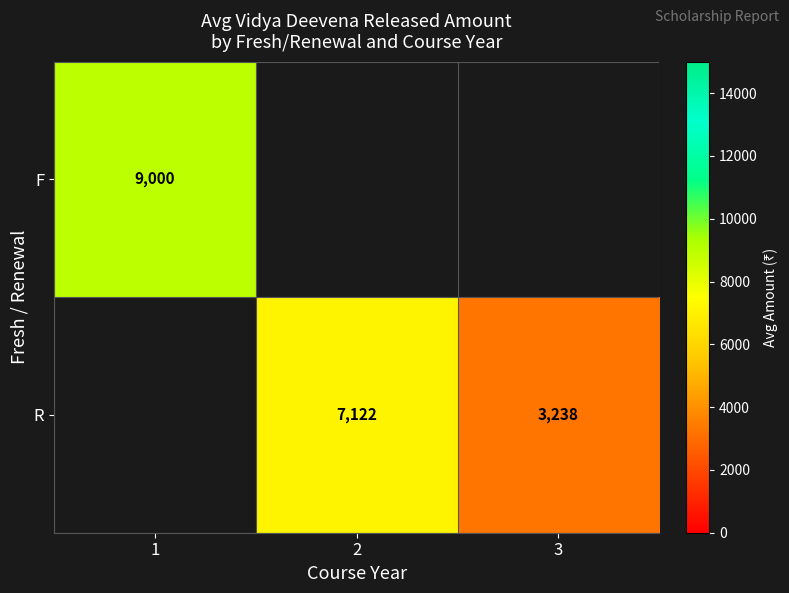

Is the value of F at 1 greater than the value of R at 2?

Yes